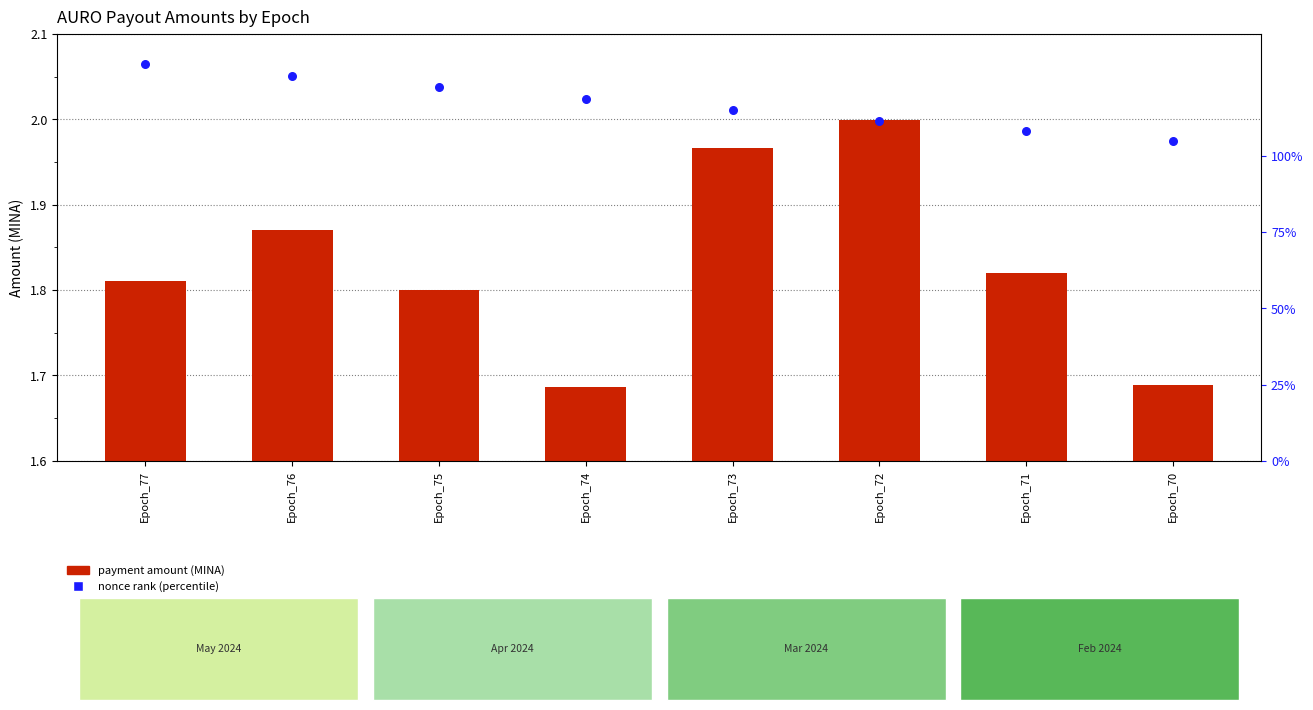

At which category is the sum across all series the highest?

Epoch_72